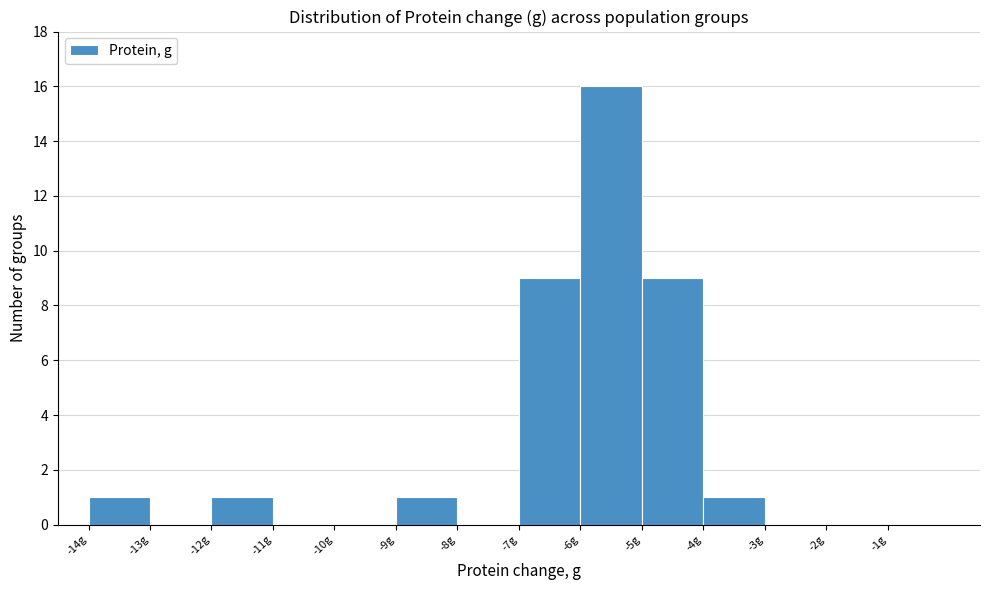

Reading left to right, list every bar in this chart as the range it spans on the x-axis followed by its height. The values are not printed on the chart, so give them approximately, as read against the axis.

-14 to -13: 1
-13 to -12: 0
-12 to -11: 1
-11 to -10: 0
-10 to -9: 0
-9 to -8: 1
-8 to -7: 0
-7 to -6: 9
-6 to -5: 16
-5 to -4: 9
-4 to -3: 1
-3 to -2: 0
-2 to -1: 0